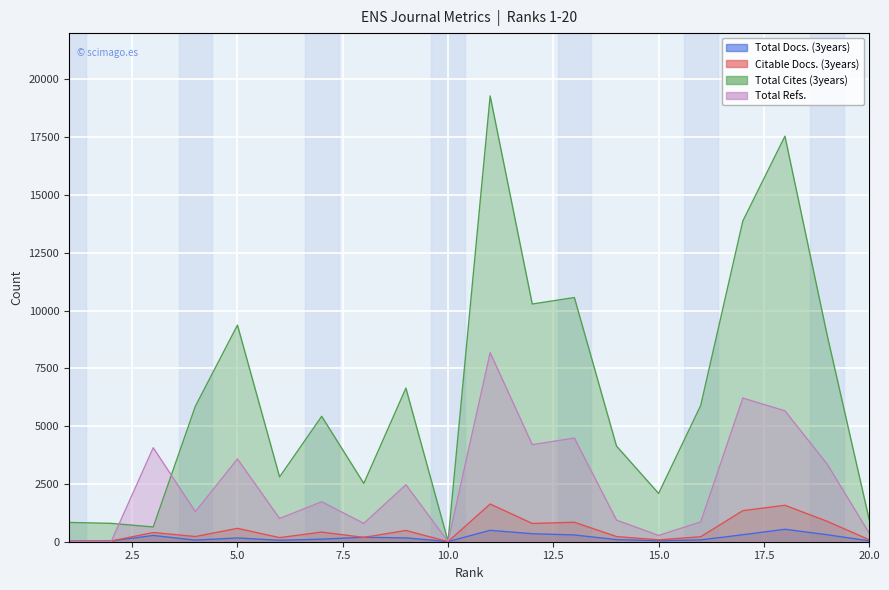

Is the value of Total Refs. at 4 greater than the value of Citable Docs. (3years) at 2?

Yes